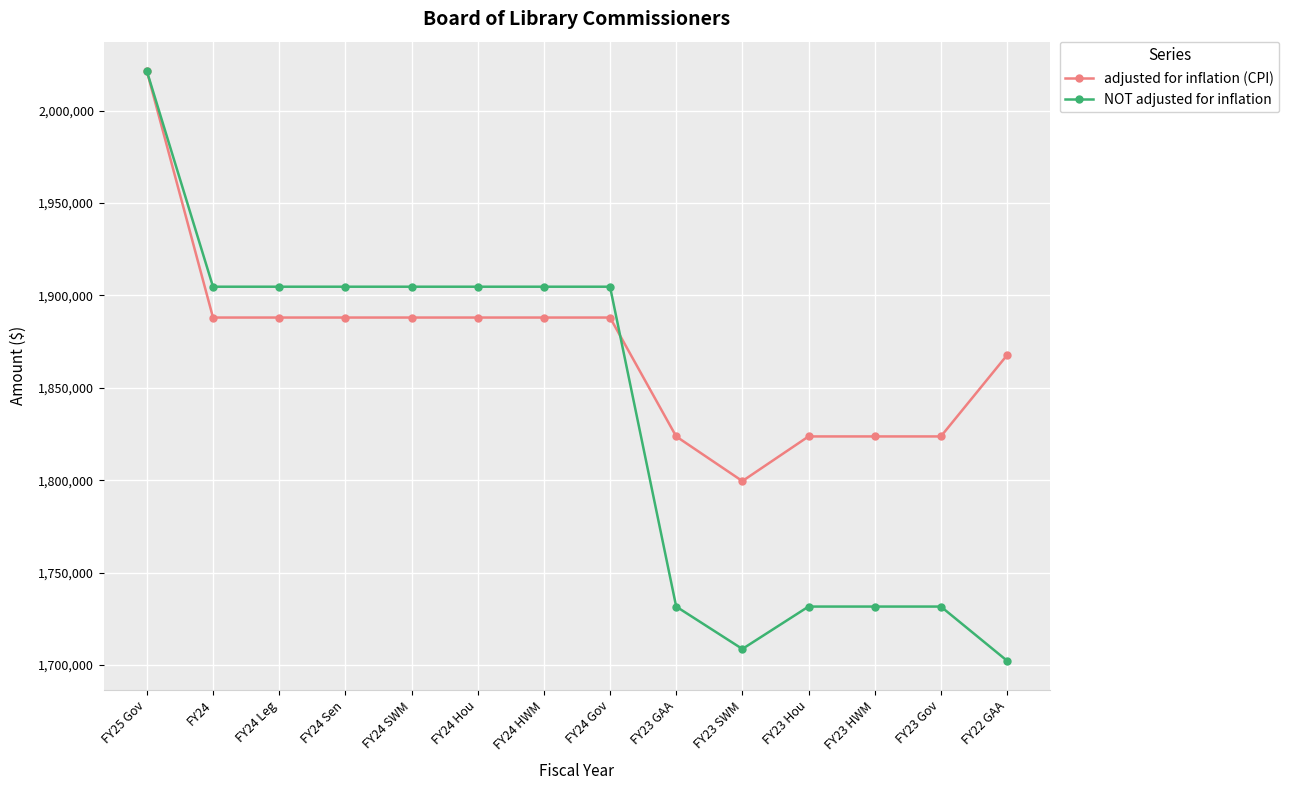

What is the difference between the maximum and minimum values in the NOT adjusted for inflation series?

319174